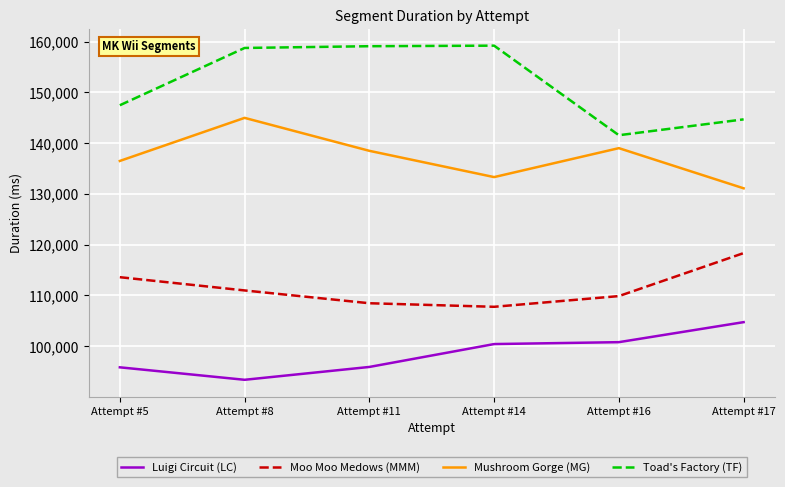

List the series in order of their overall mean, highest first.

Toad's Factory (TF), Mushroom Gorge (MG), Moo Moo Medows (MMM), Luigi Circuit (LC)